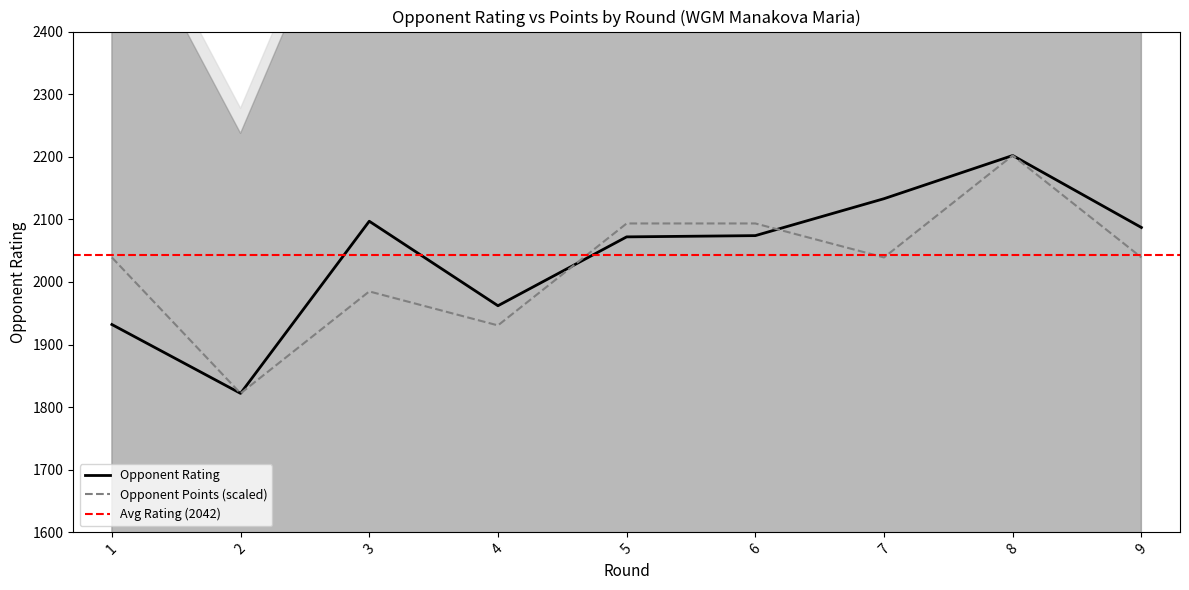

What is the total value across all series at 6?

4167.4